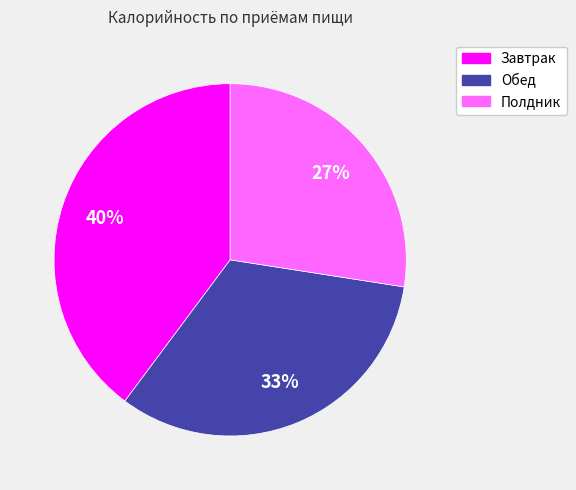

To the nearest percent, what is the average slice percentage?

33%